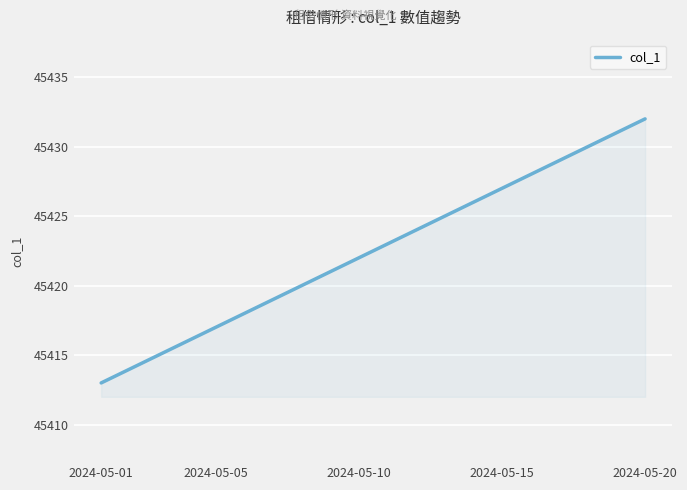

What is the smallest value displayed?

45413